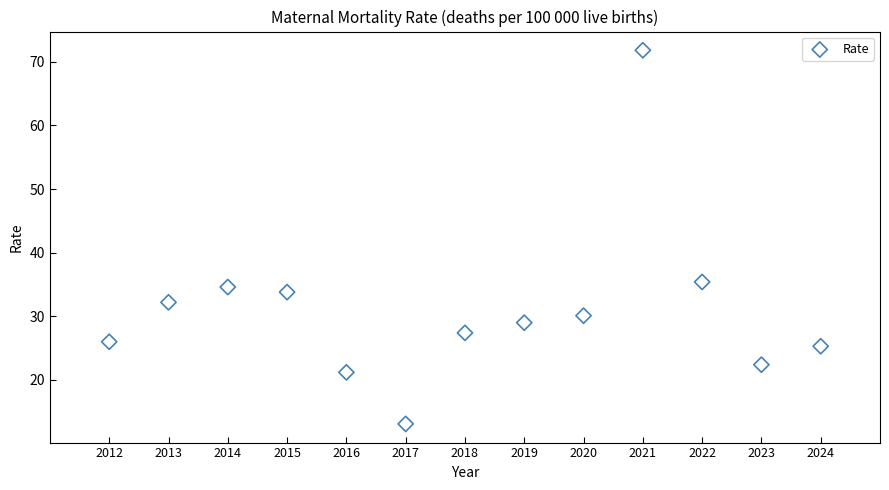

What Y value in the scatter plot is closest to 42?

35.4